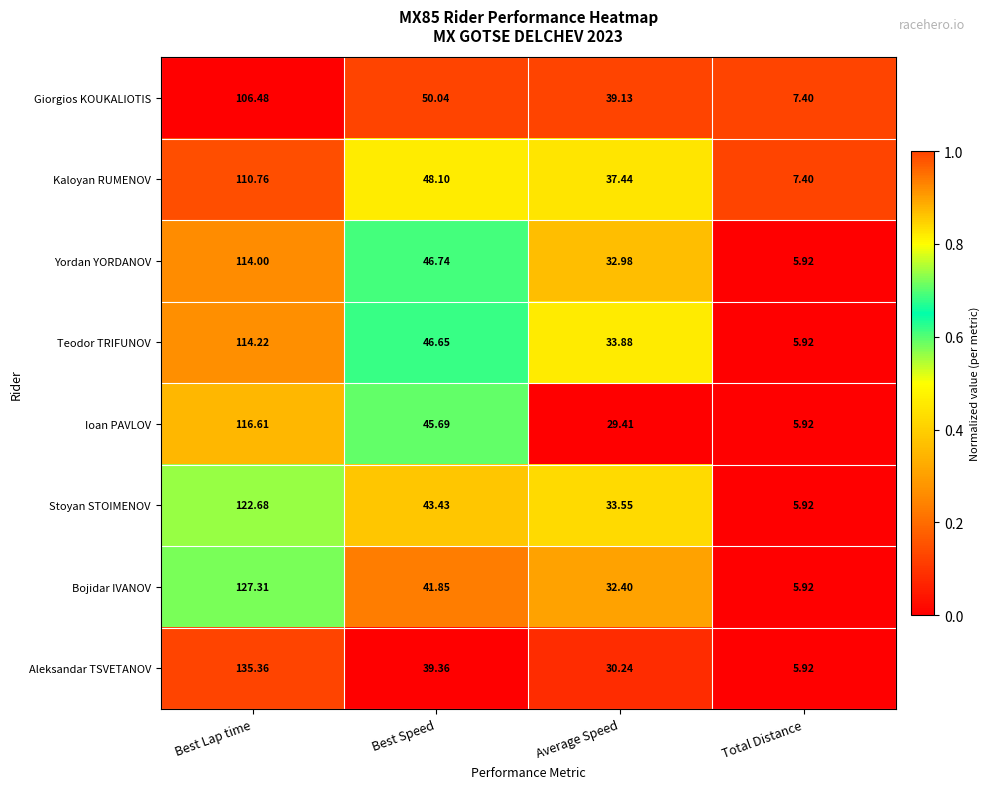

Between Average Speed and Total Distance, which series saw the biggest shift?

Giorgios KOUKALIOTIS